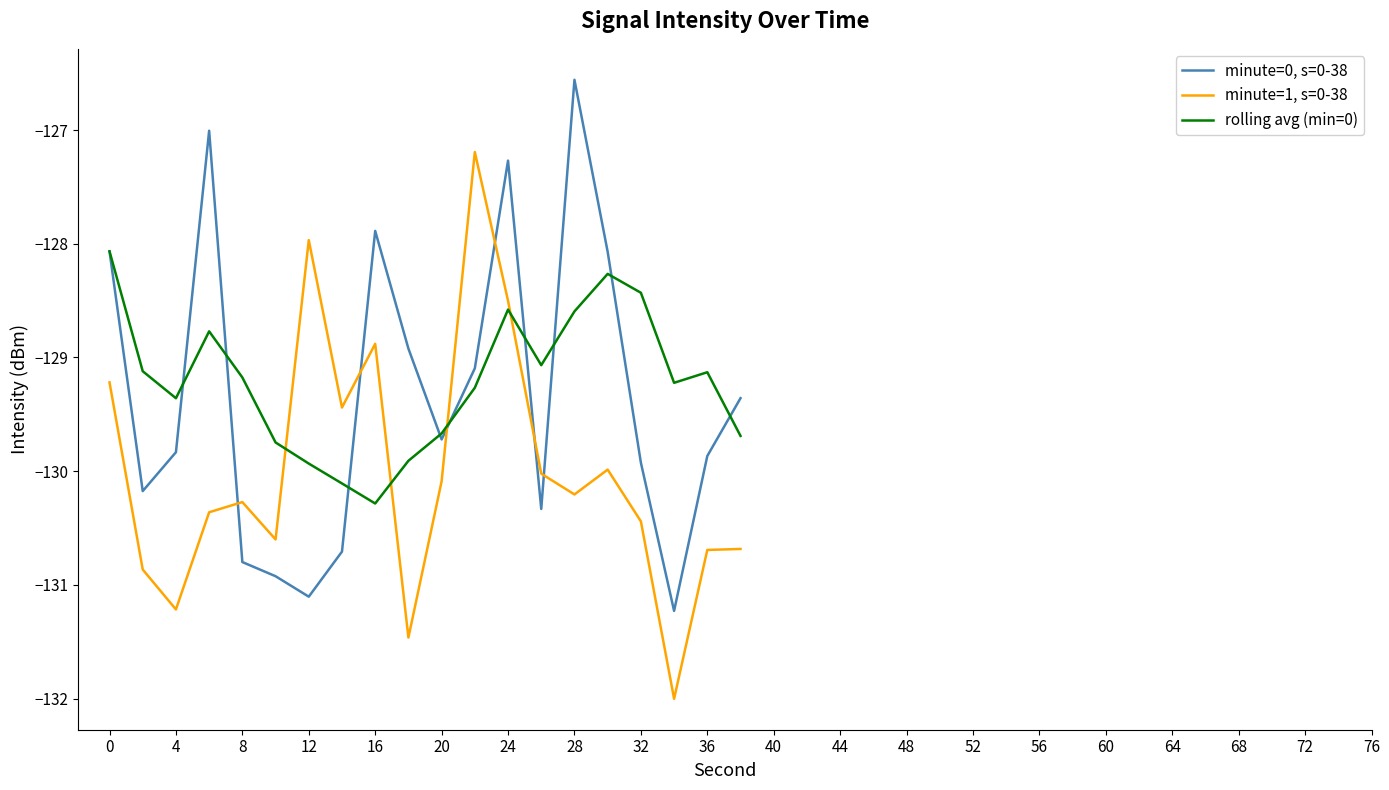

List the series in order of their peak value, highest first.

minute=0, s=0-38, minute=1, s=0-38, rolling avg (min=0)